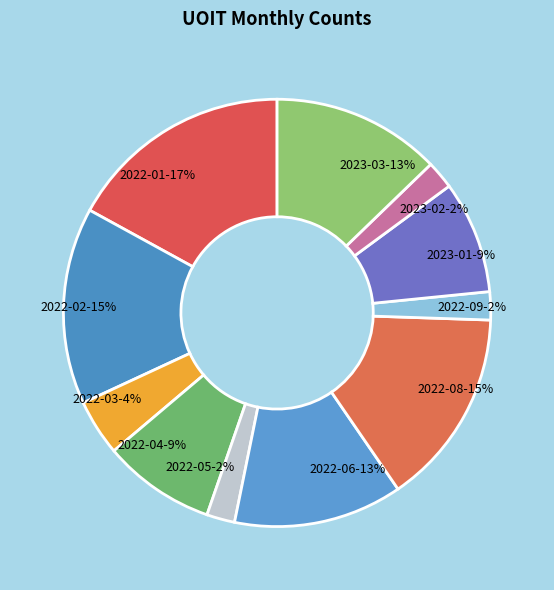

Is the sum of 2022-06 and 2022-09 greater than half?

No